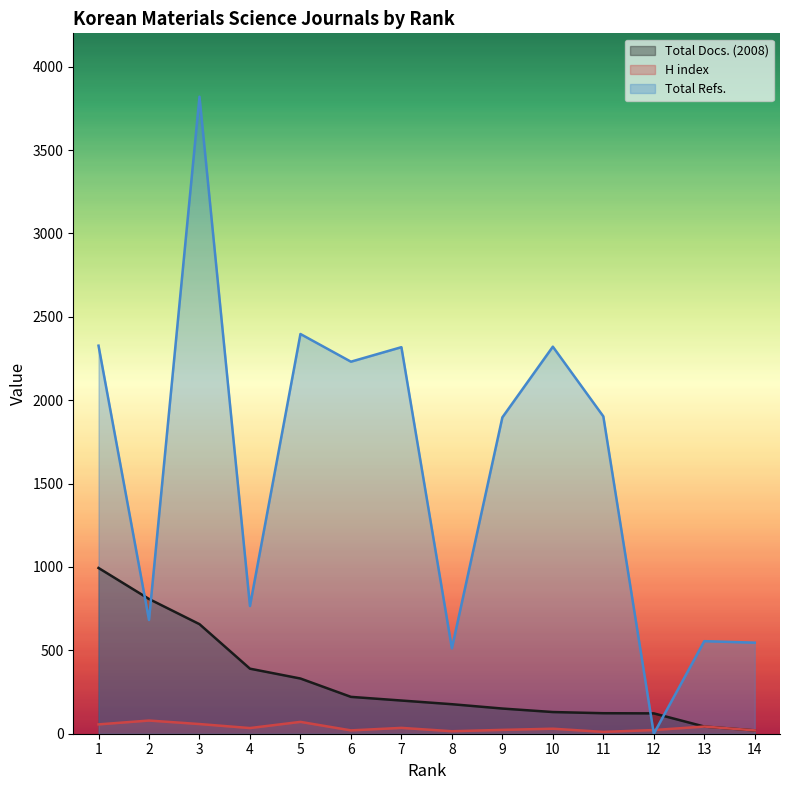

What is the greatest value displayed?

3820